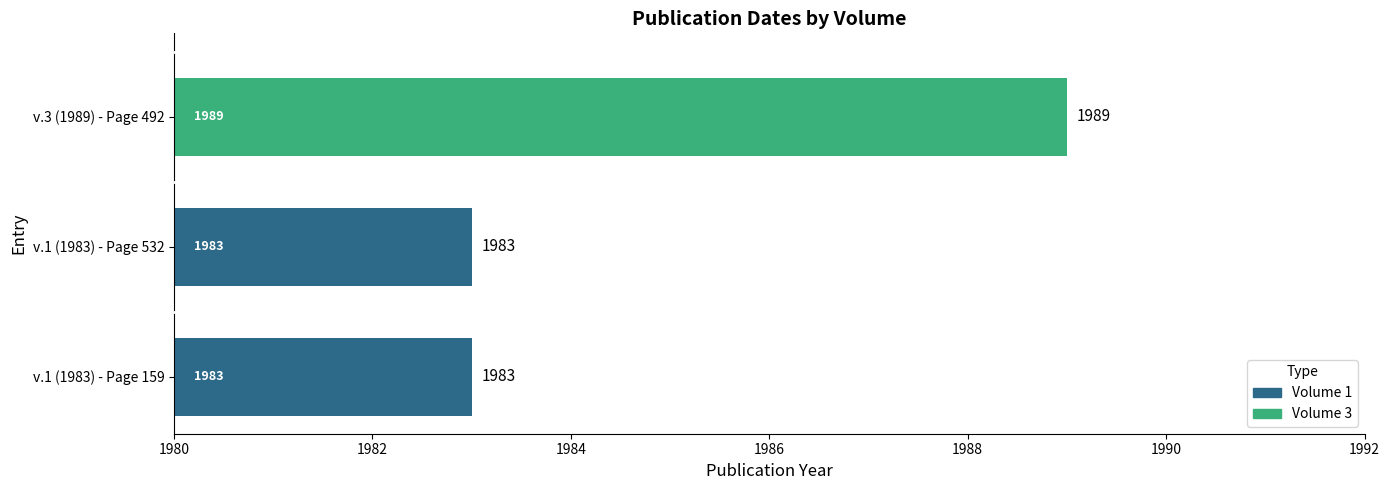

Reading bottom to top, transcribe all the data shown in this chart.

v.1 (1983) - Page 159=1983	v.1 (1983) - Page 532=1983	v.3 (1989) - Page 492=1989